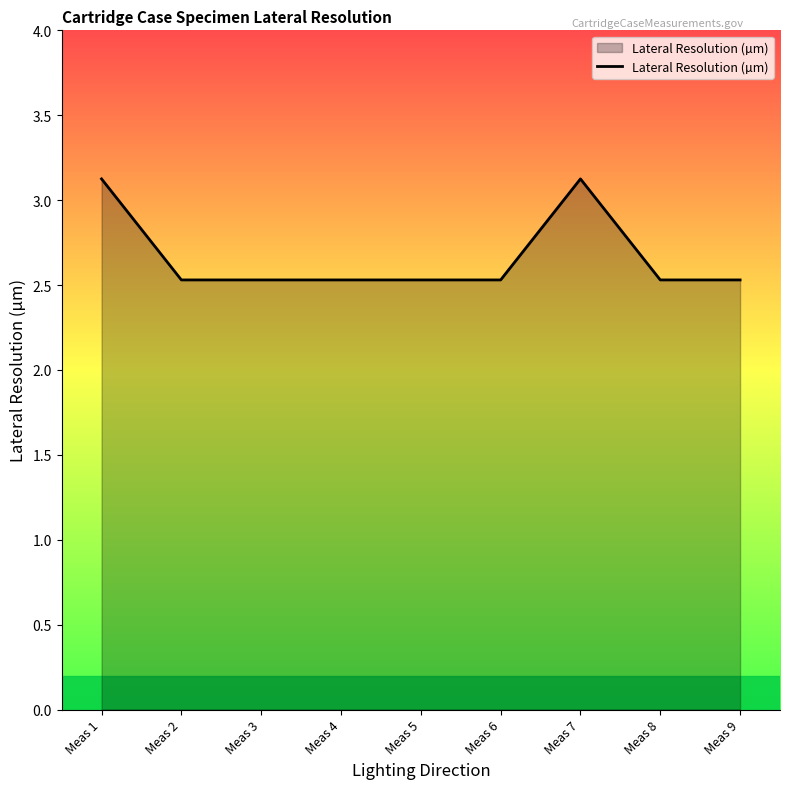

What is the ratio of the value at Meas 4 to the value at Meas 6?

1.0